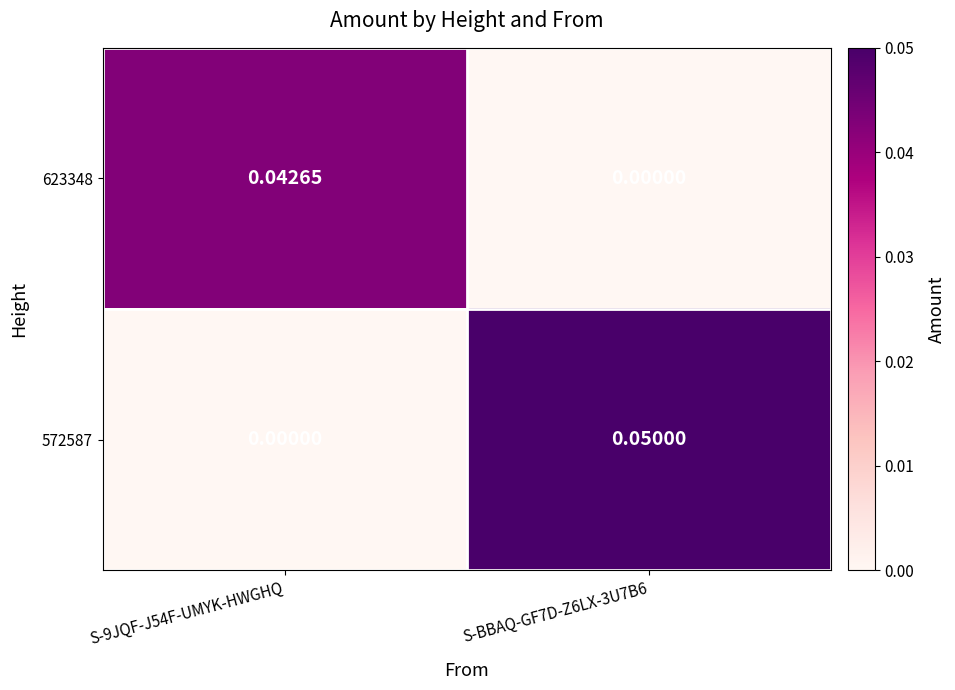

Is the value of 623348 at S-9JQF-J54F-UMYK-HWGHQ greater than the value of 572587 at S-BBAQ-GF7D-Z6LX-3U7B6?

No